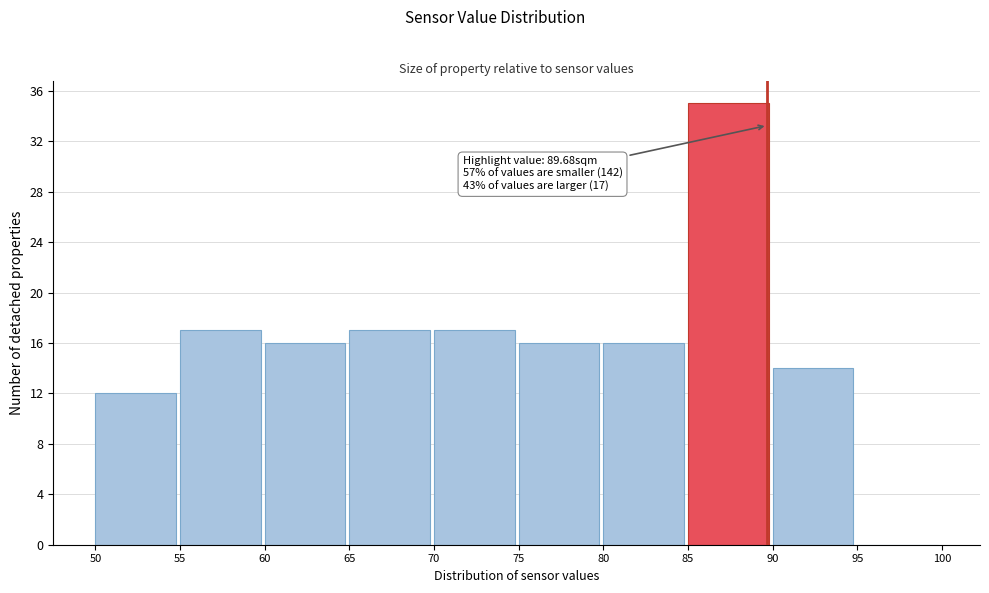

Which range on the x-axis has the tallest bar?

85 to 90